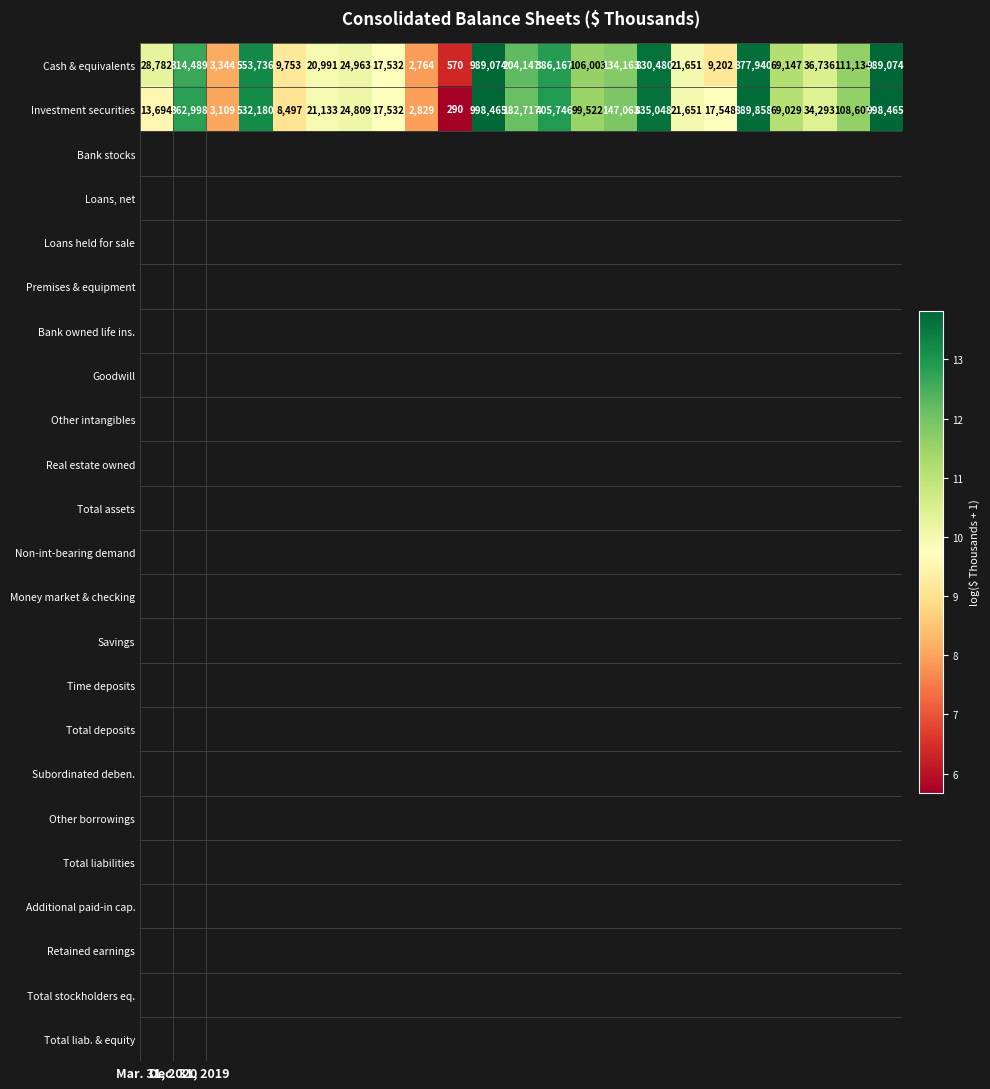

Rank the series by their maximum value, from lowest to highest.

Cash & equivalents, Investment securities